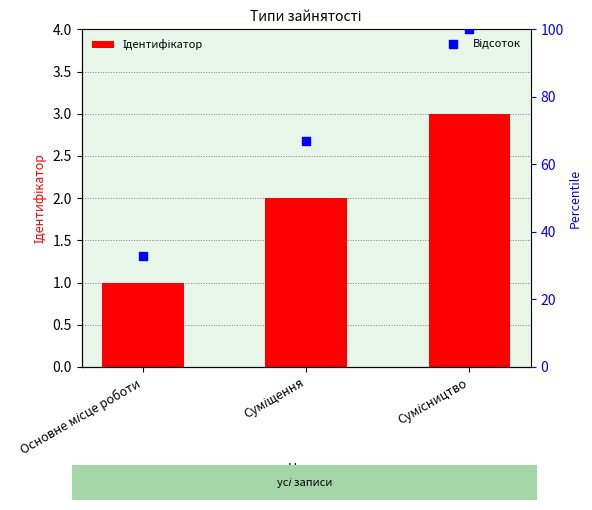

Which series has the widest spread of Y values?

Відсоток